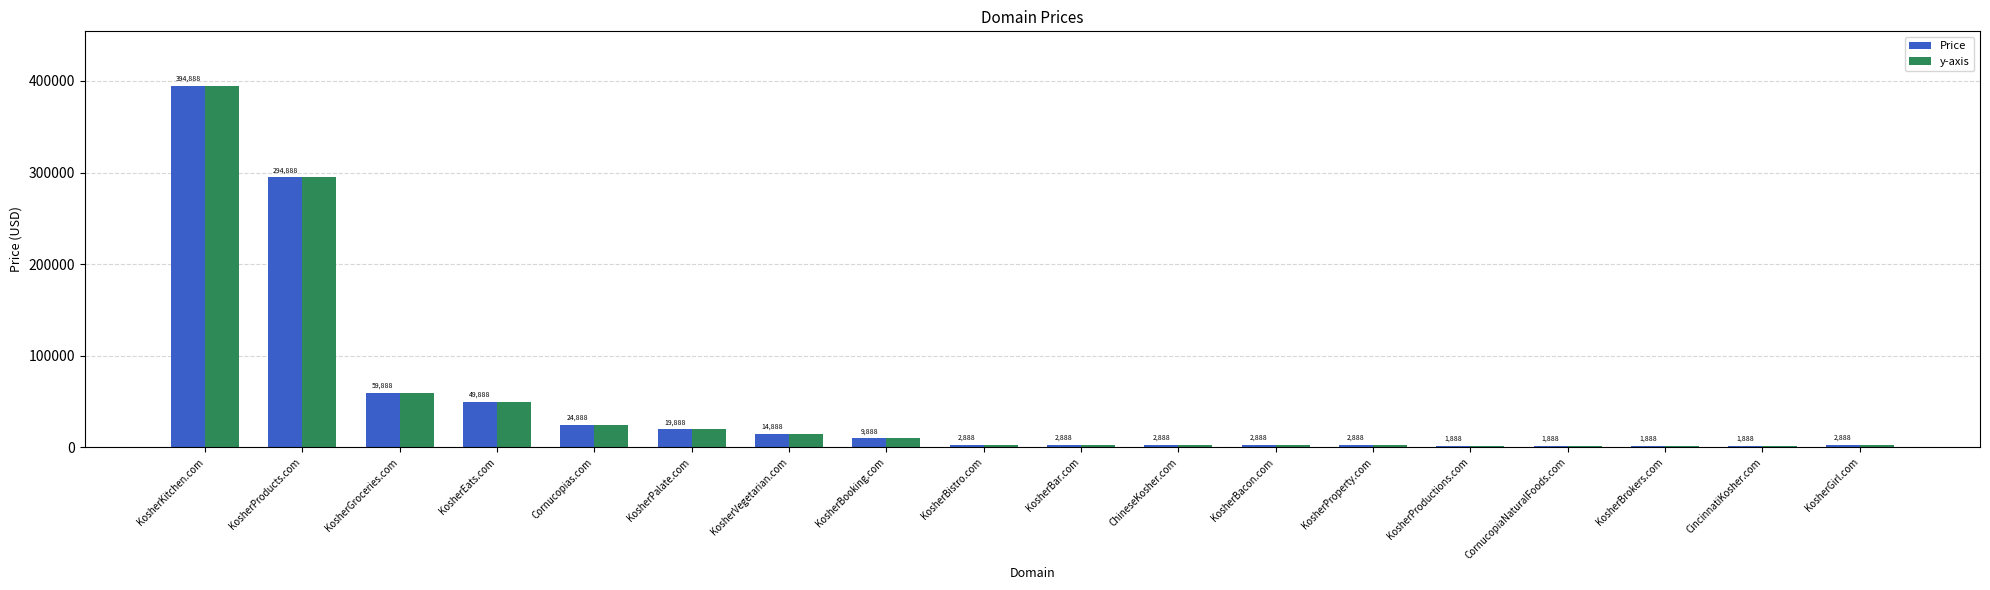

What is the difference between the maximum and minimum values in the Price series?

393000